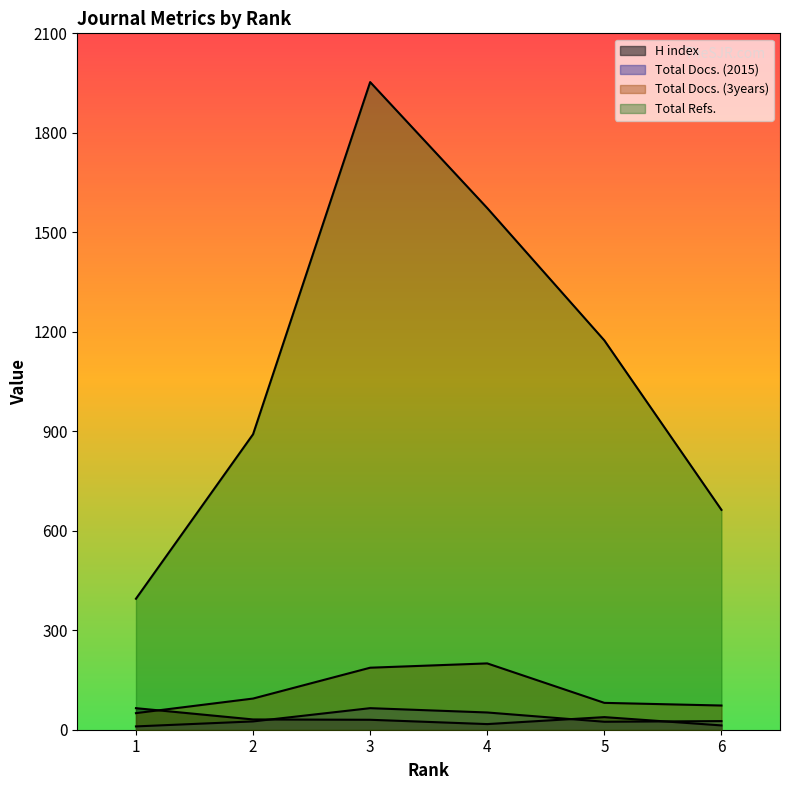

How many data points in Total Docs. (2015) are above 26?

2